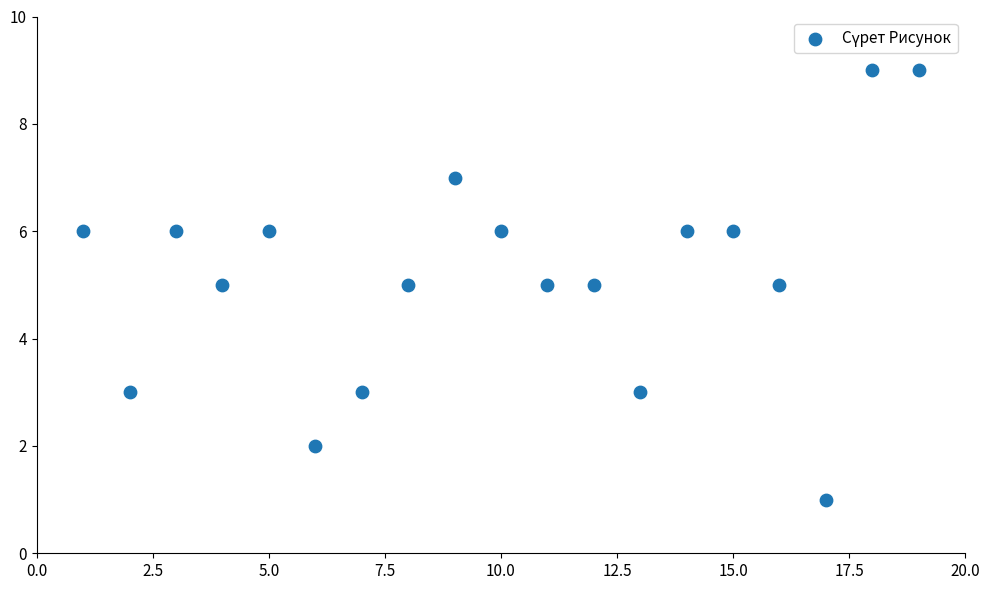

What is the range of X values (max minus min)?

18